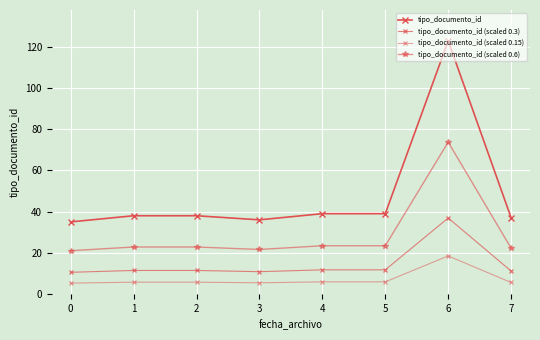

How many categories are shown in the chart?

8